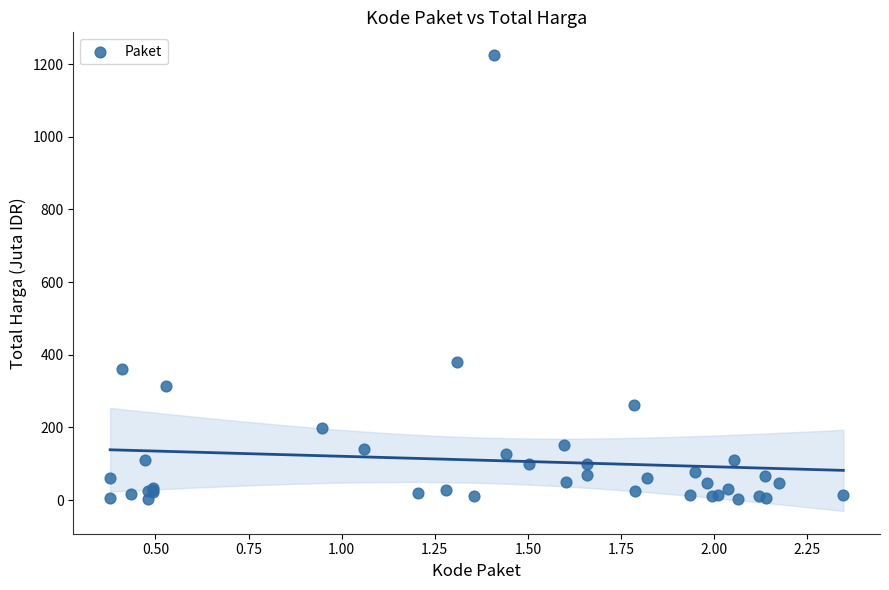

What Y value in the scatter plot is closest to 613?

379.1